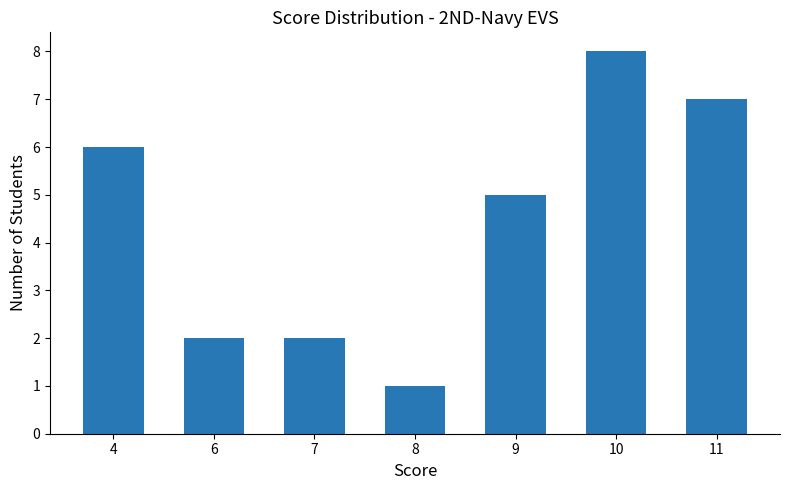

How many values are below 5?

3